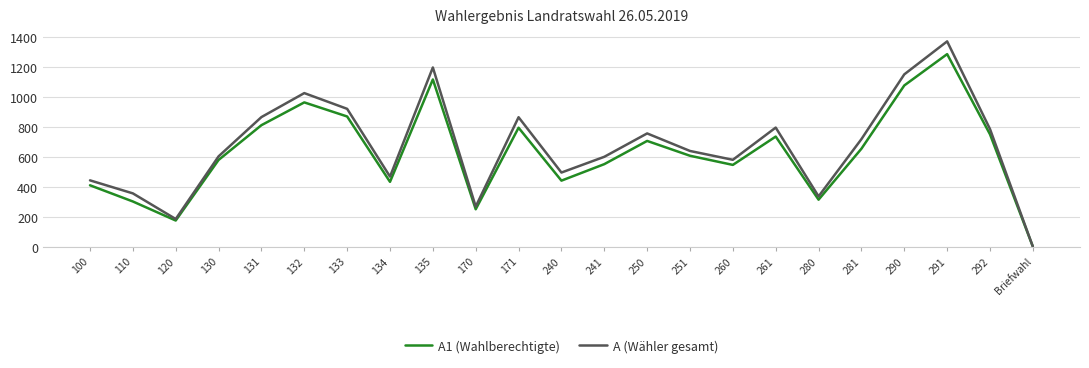

At which category is the sum across all series the highest?

291